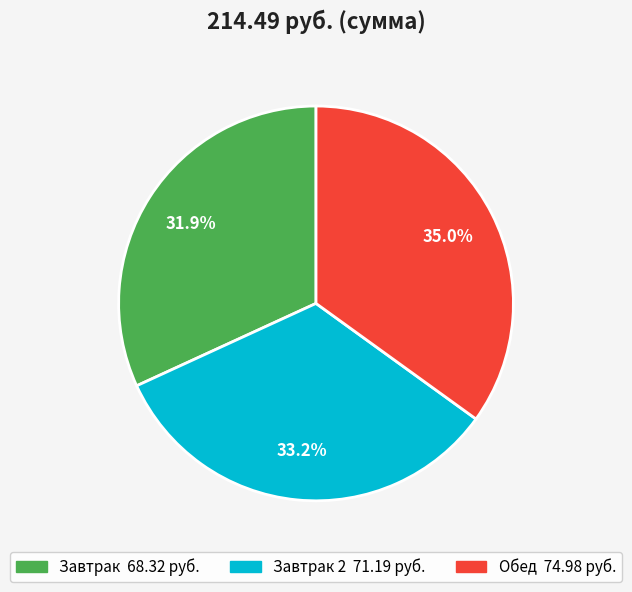

Is there any slice that represents more than half of the pie?

No